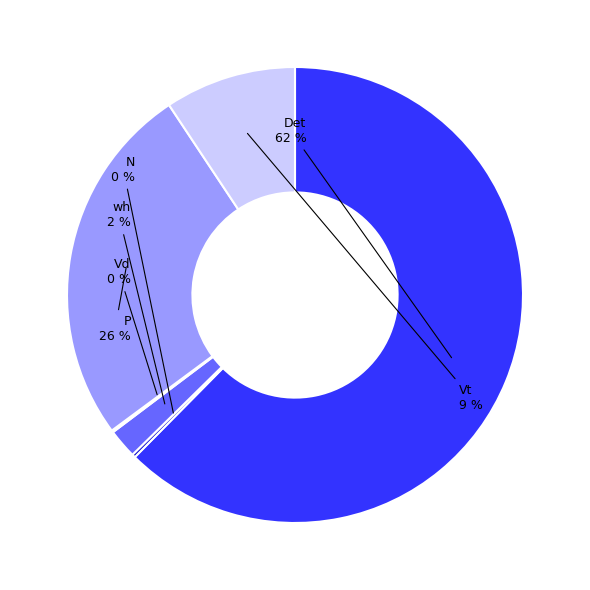

To the nearest percent, what is the average slice percentage?

17%